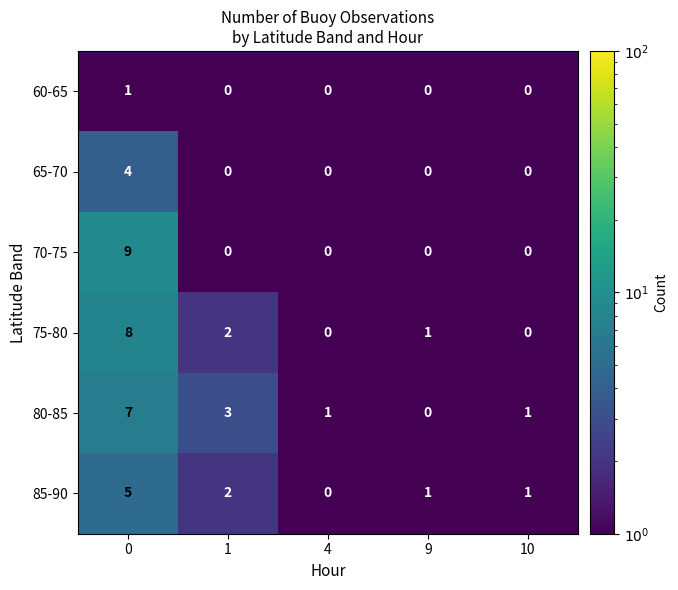

How many data points does each series have?

5